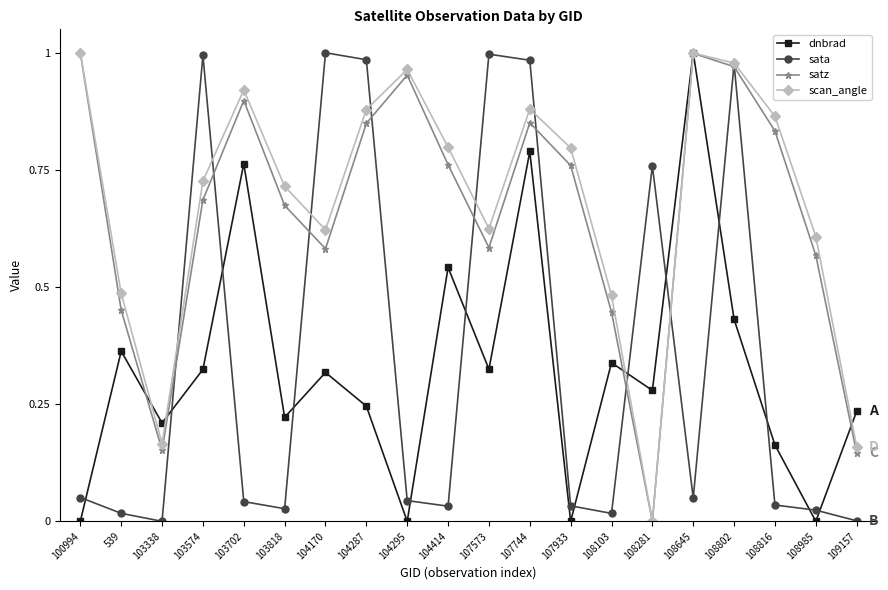

What is the sum of the satz values at 108802 and 108816?

1.8